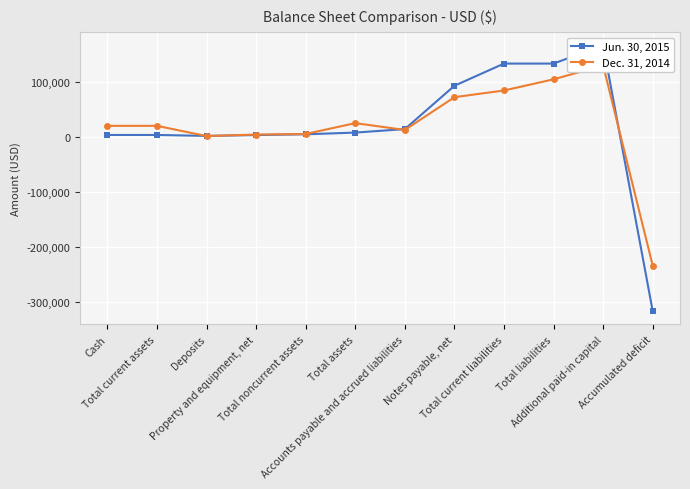

At which label is Dec. 31, 2014 closest to -52588?

Deposits